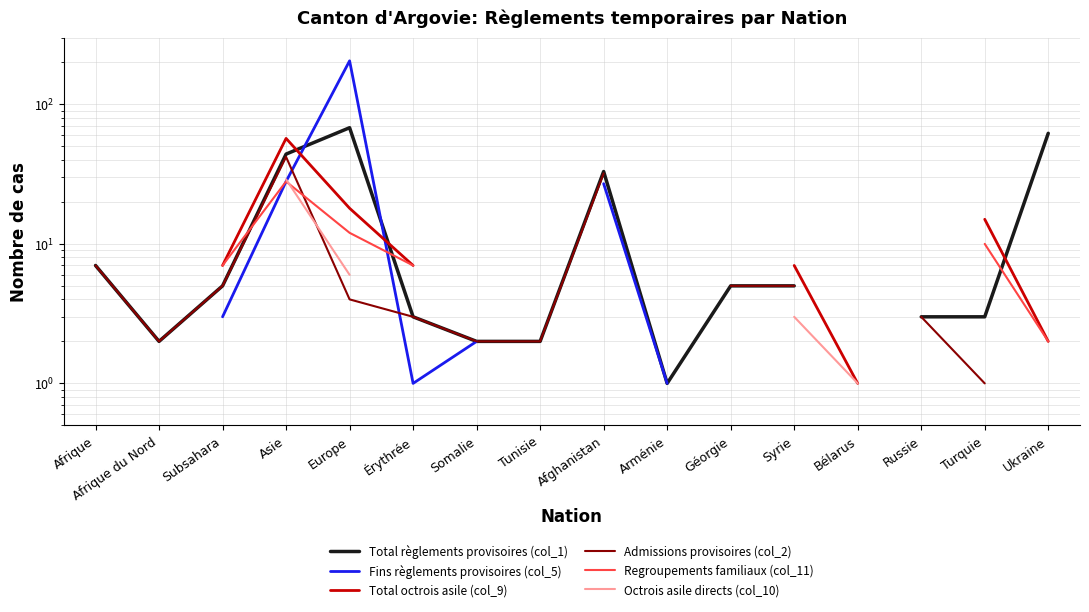

At how many categories does at least one series exceed 30?

4